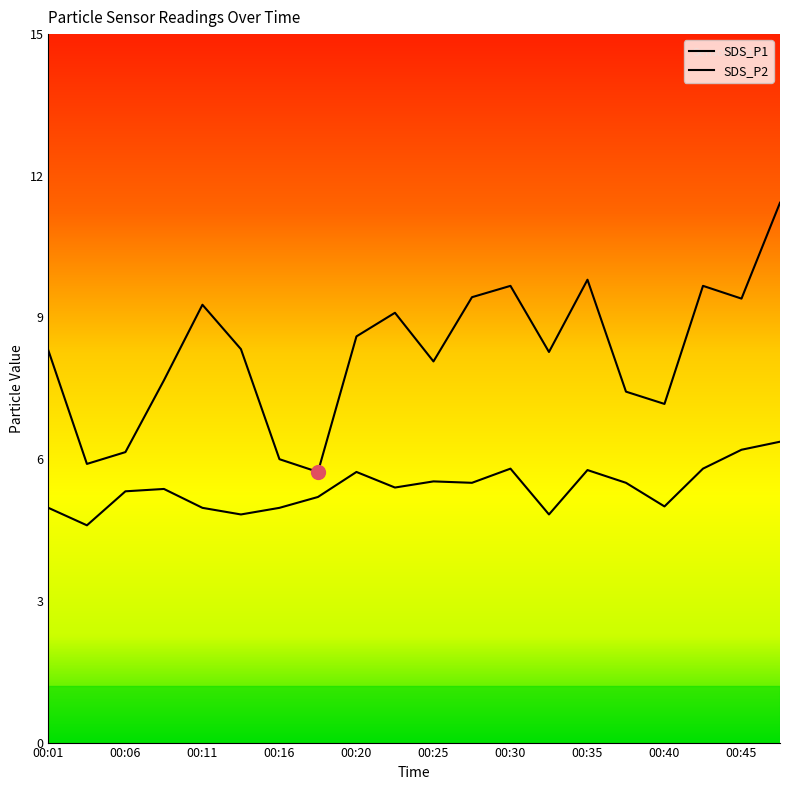

What is the lowest value of the SDS_P1 series?

5.7